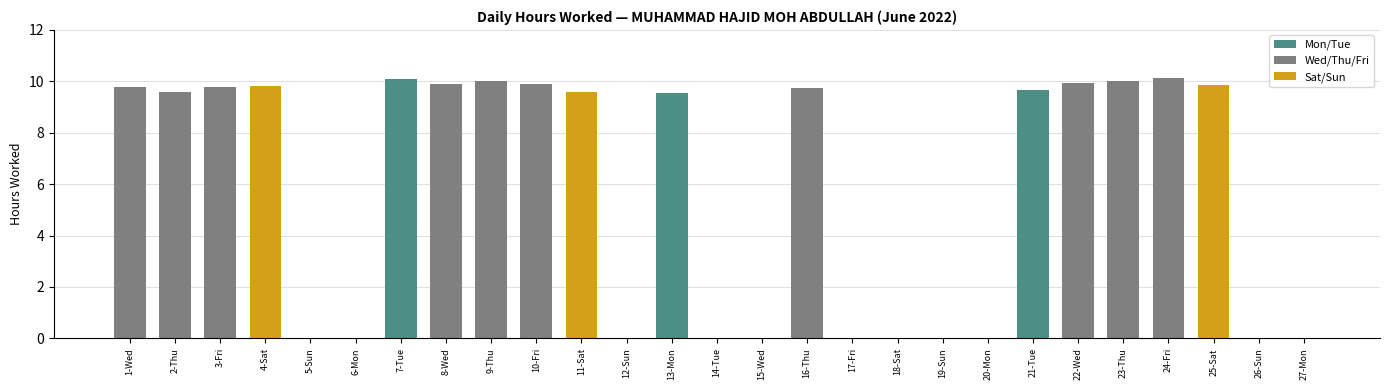

True or false: the data shows 0.0 at 6-Mon.

True